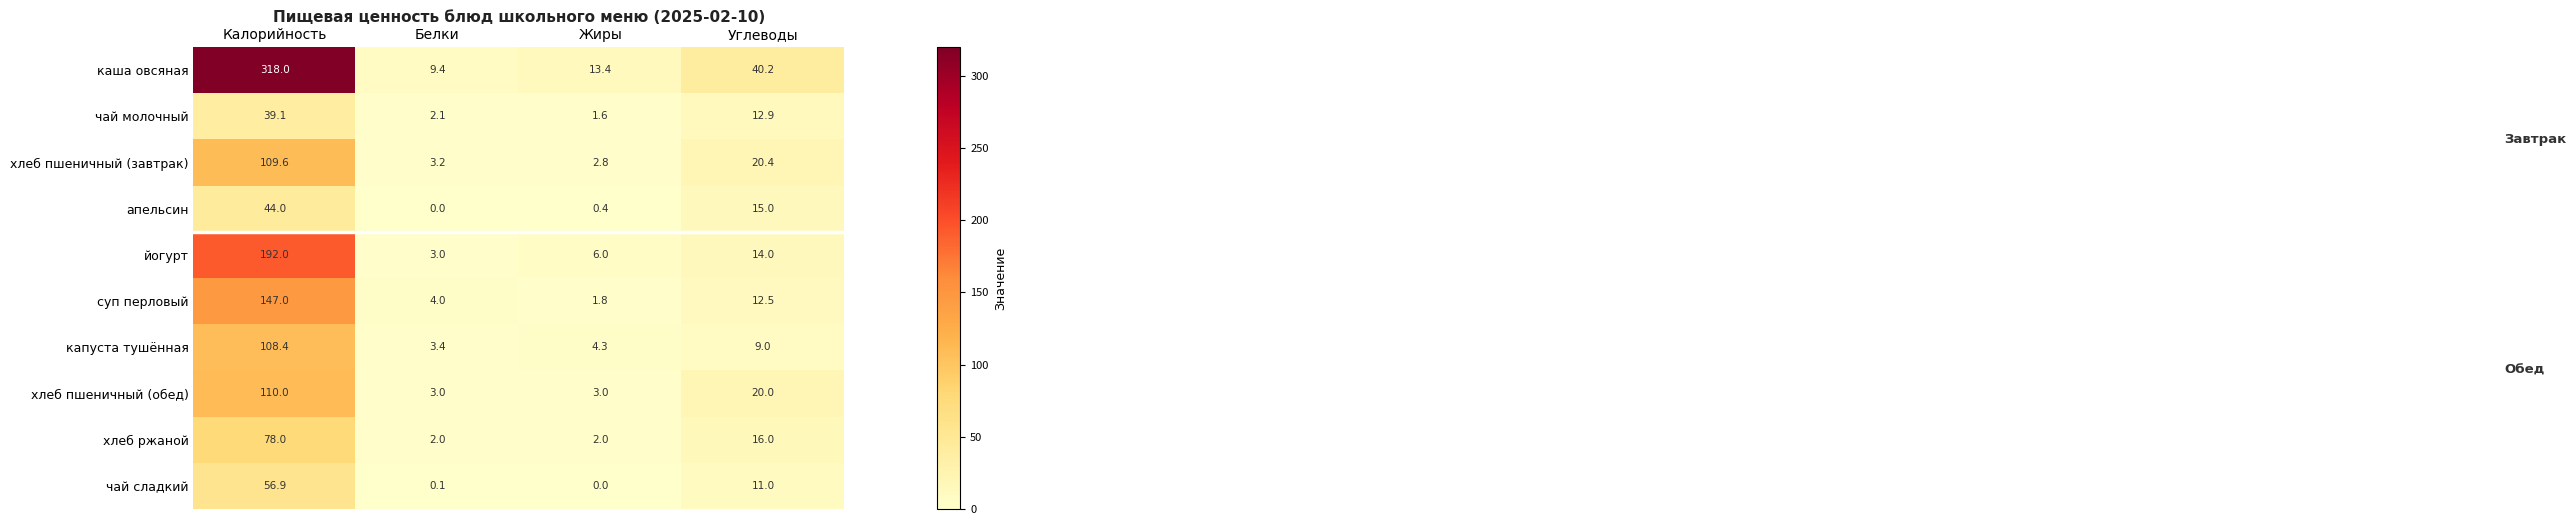

At which label does капуста тушённая first exceed 9?

Калорийность